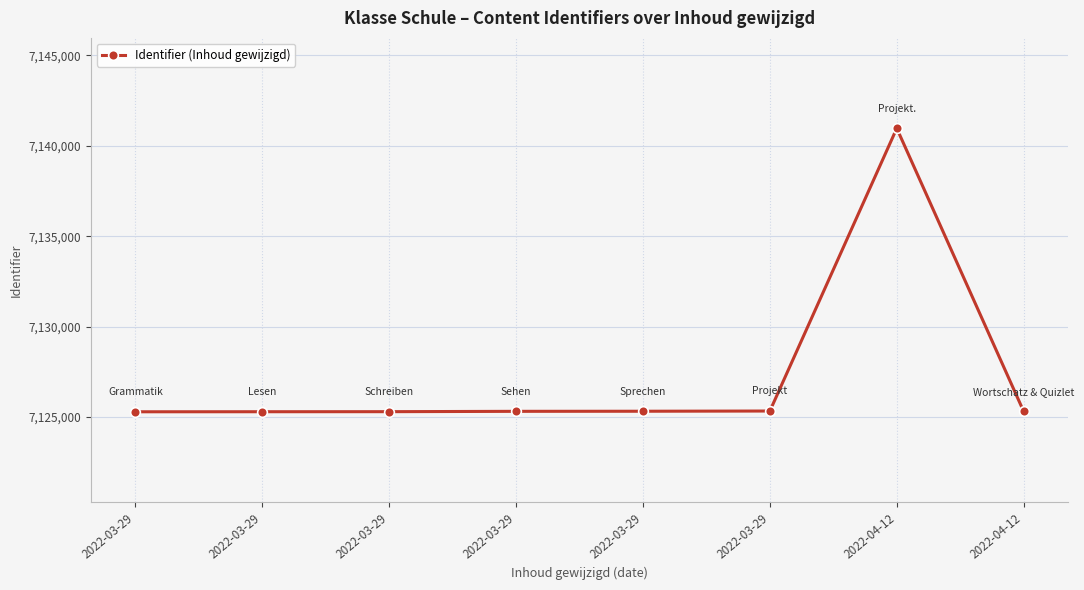

True or false: the data has more than 1 interior local peaks.

False